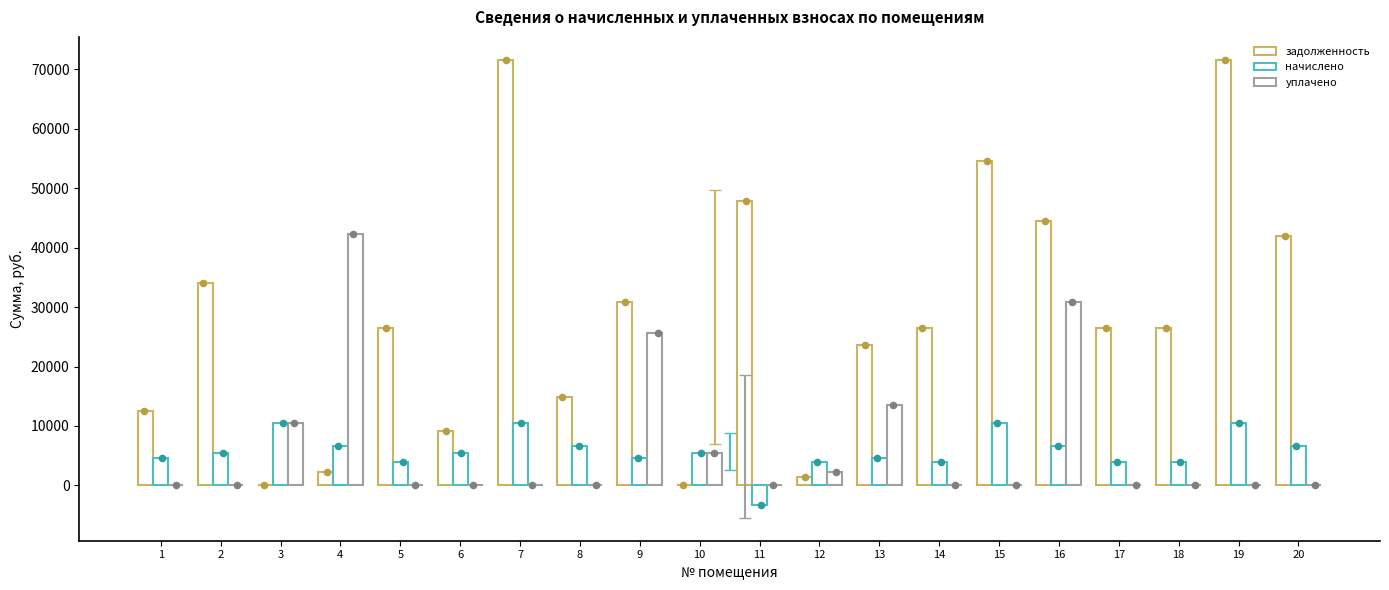

Which series has the largest total across all categories?

задолженность